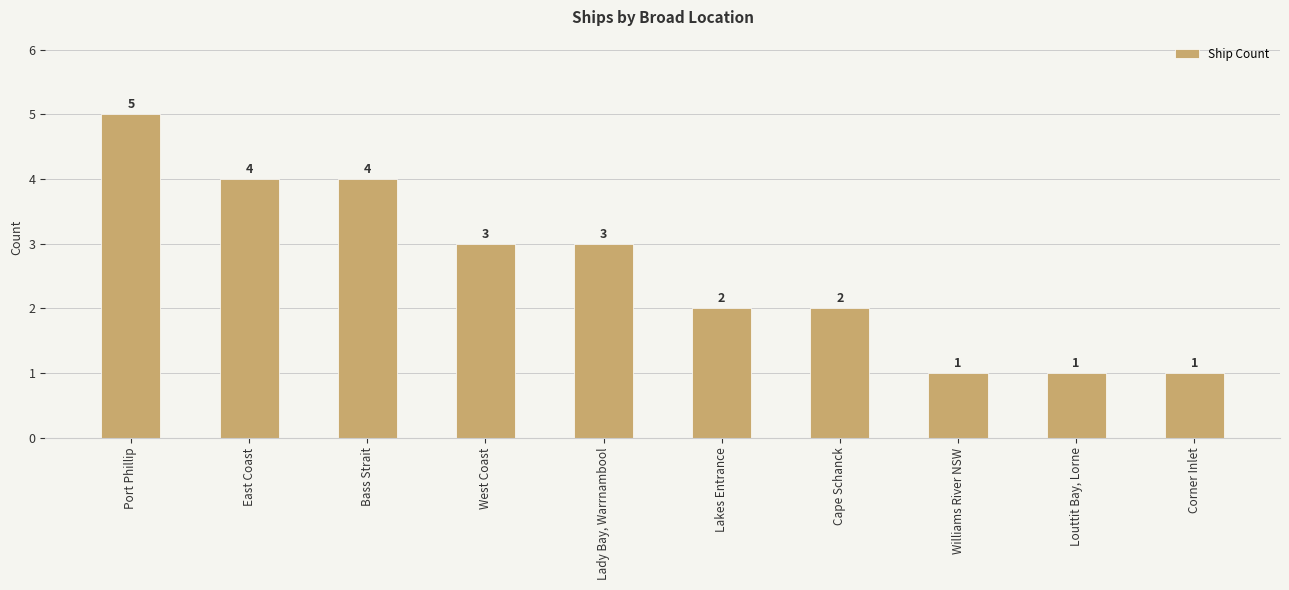

Reading left to right, extract all data points from this chart.

5	4	4	3	3	2	2	1	1	1